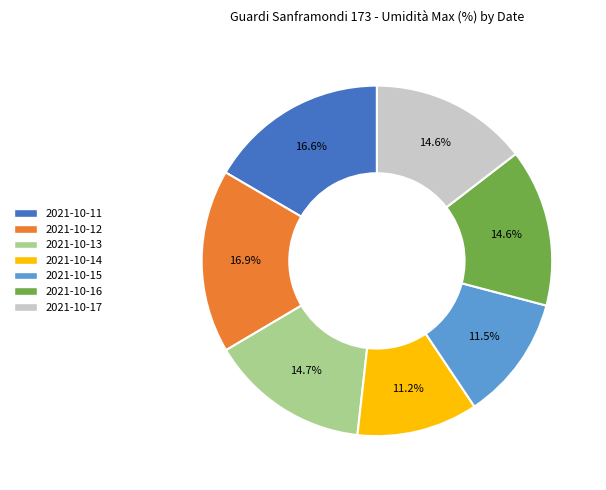

Approximately how many times larger is the value at 2021-10-13 compared to 2021-10-15?

1.3